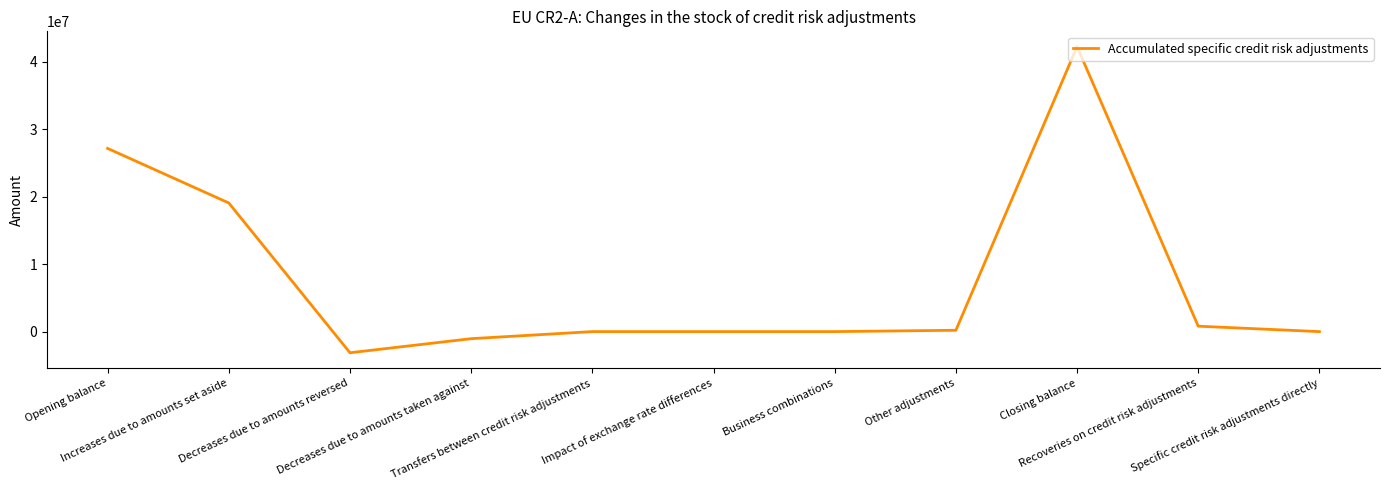

Does the chart display data point markers on the line(s)?

No